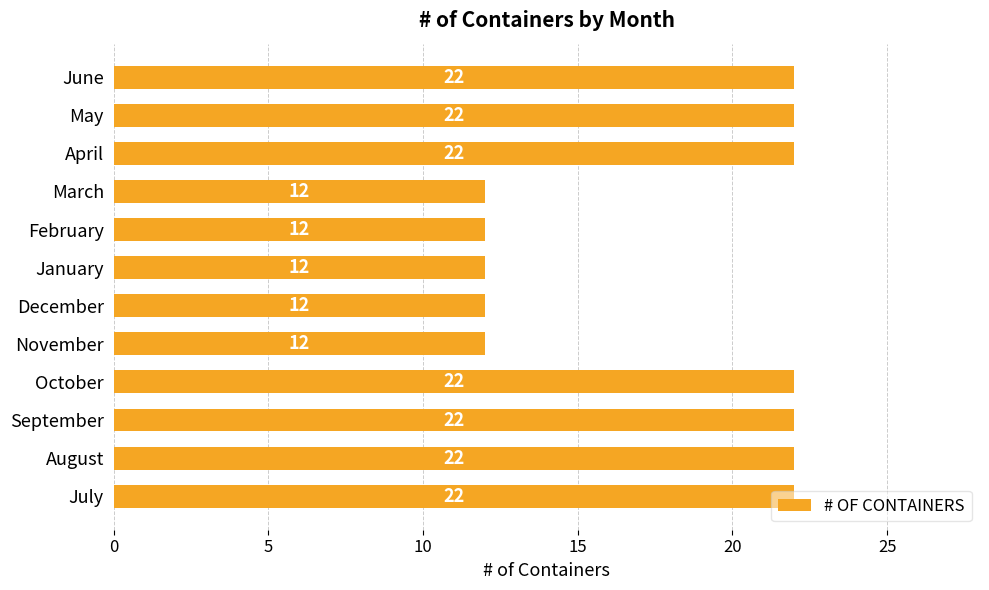

What is the maximum value shown in the chart?

22